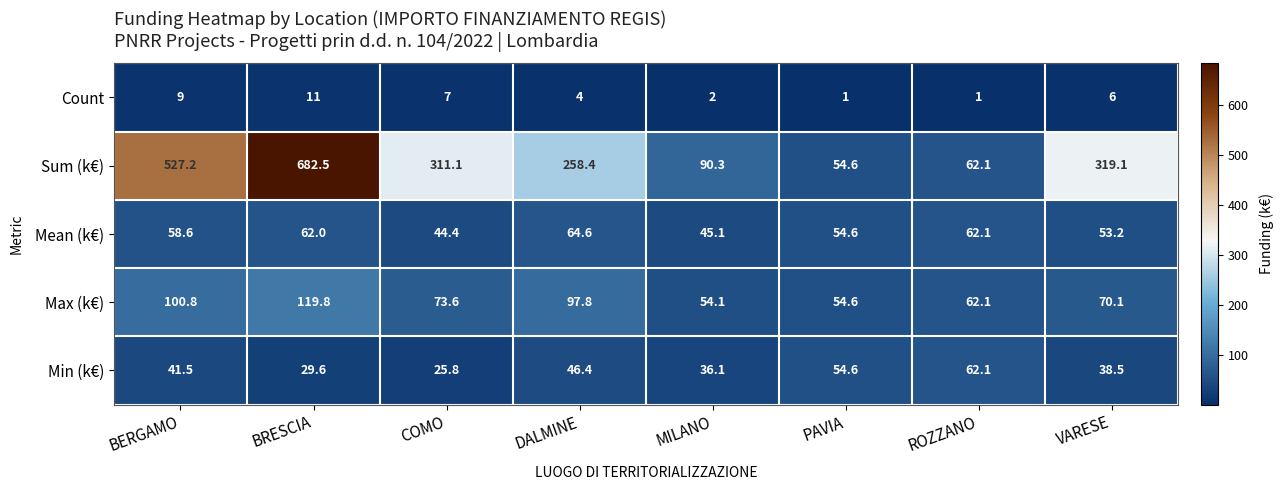

At how many categories does at least one series exceed 227?

5